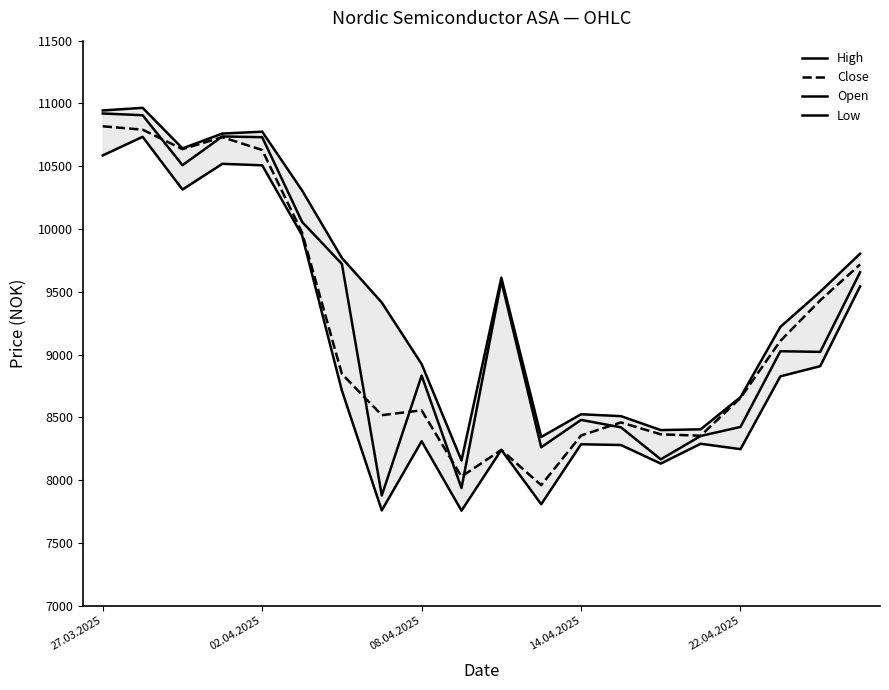

How many values in the Close series exceed 8845?

9